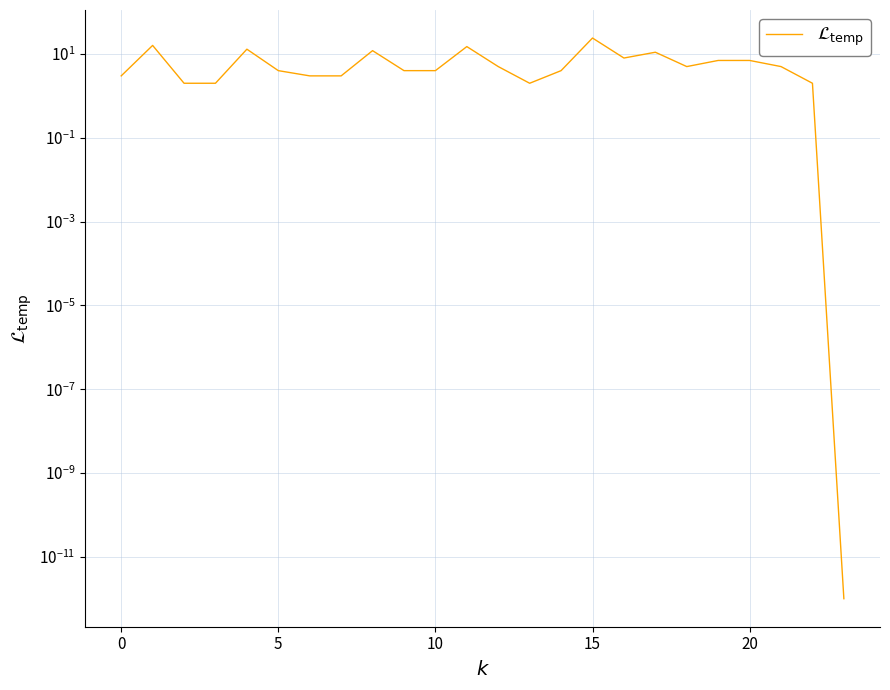

What value does the data have at 15?

13.0